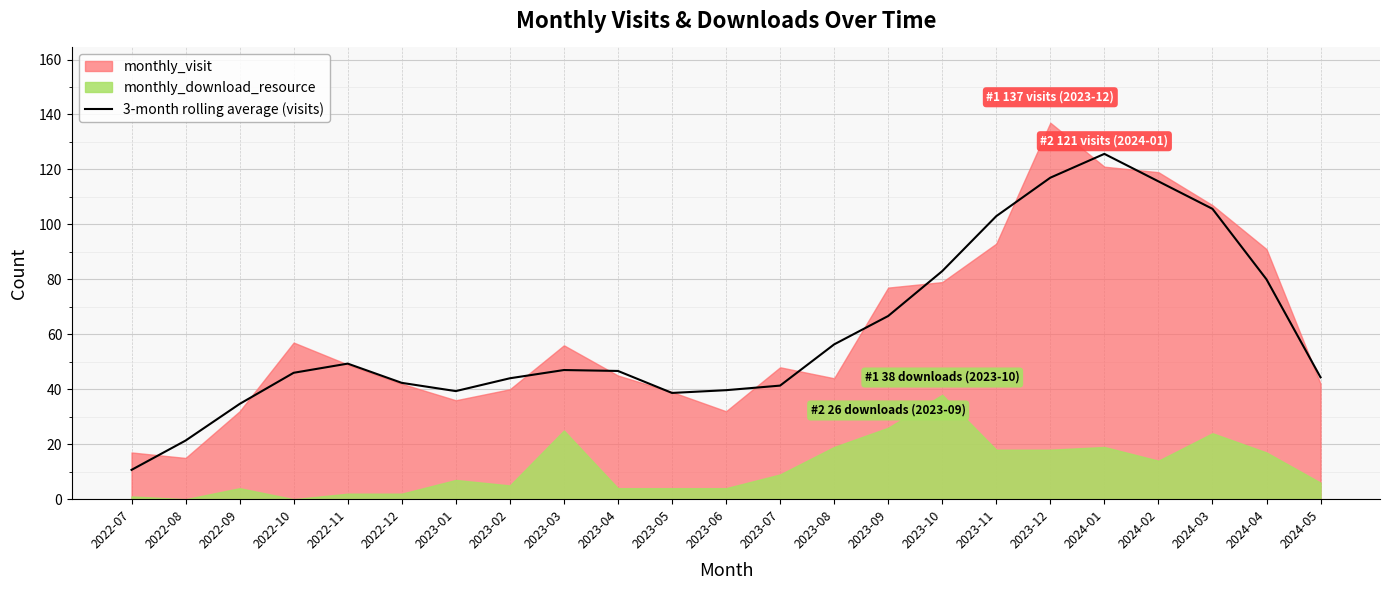

Where does the data first go above 46?

2022-11